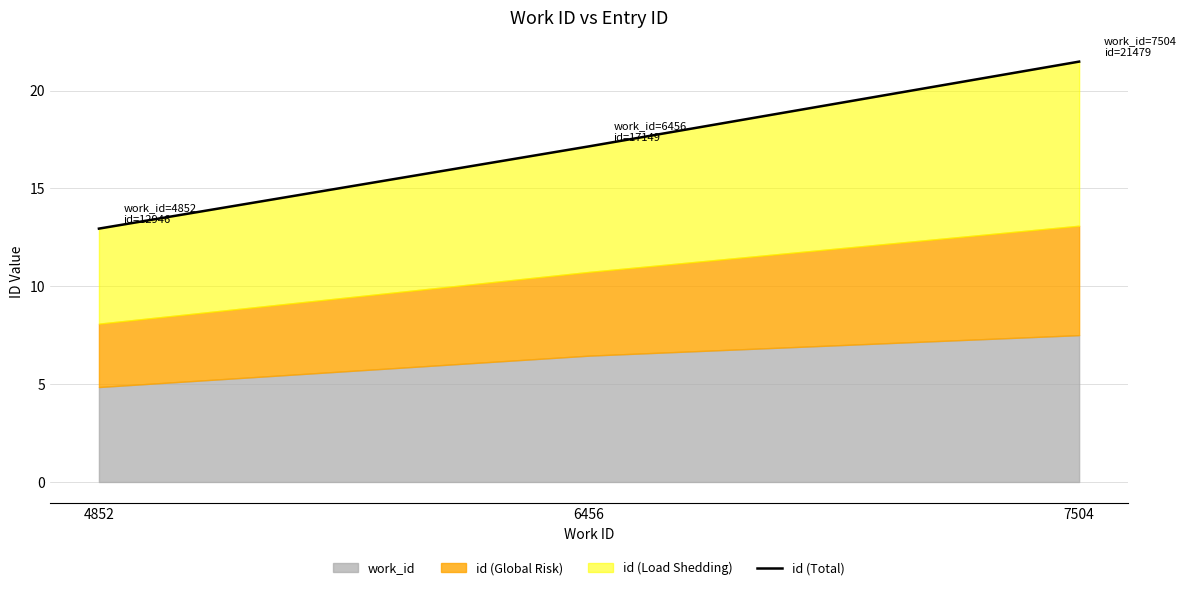

What is the change in value from 4852 to 6456?

+4.2